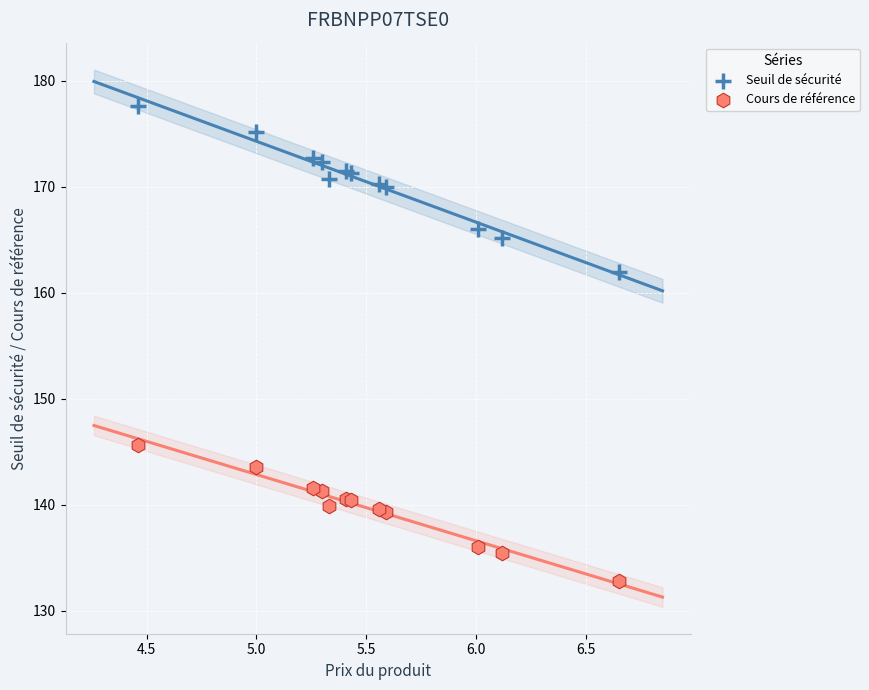

Which series has the widest spread of Y values?

Seuil de sécurité